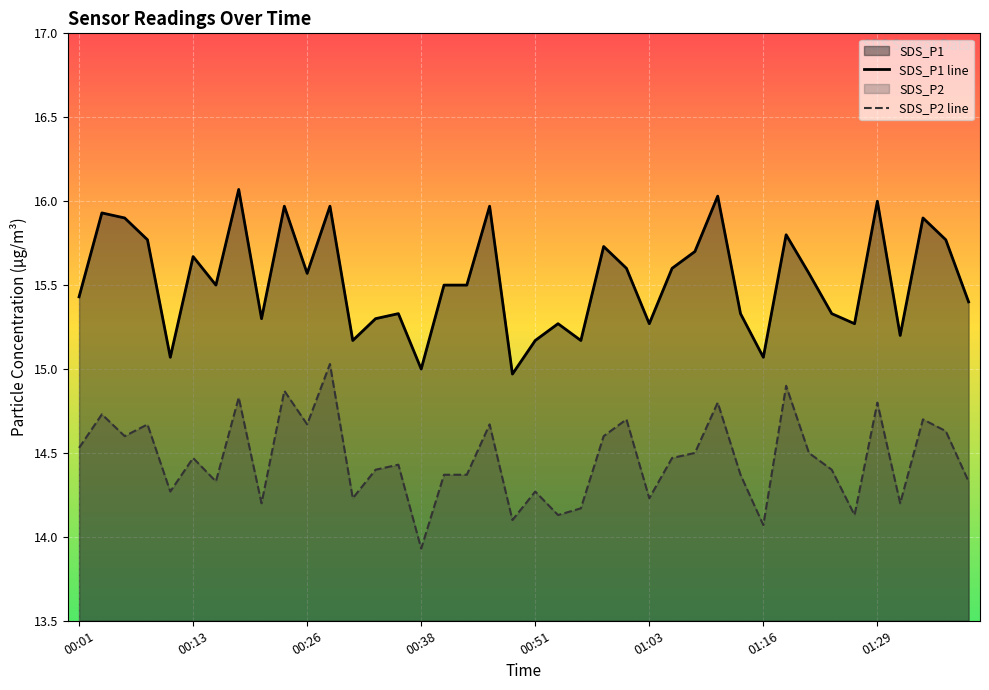

At which label is SDS_P1 line closest to 15?

00:38